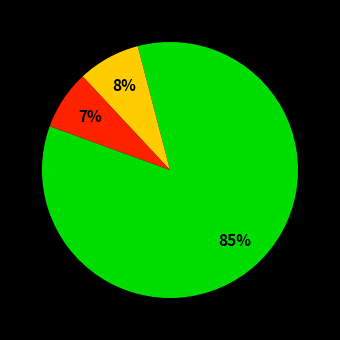

Does any single category account for the majority?

Yes